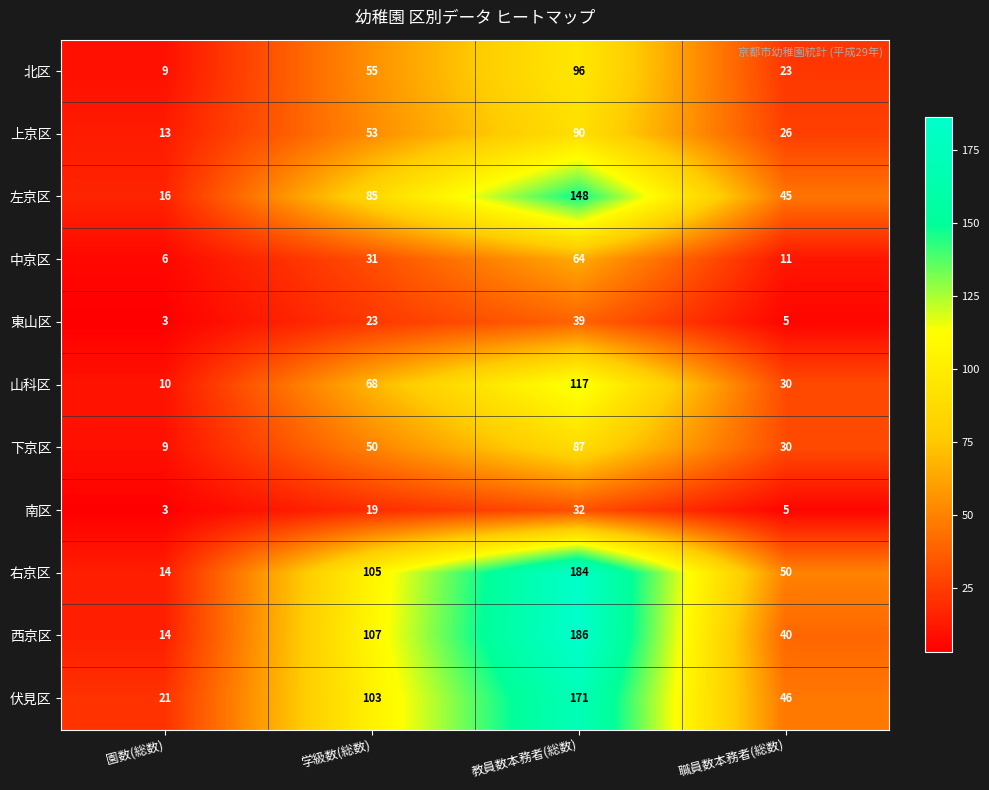

Is the value of 下京区 at 教員数本務者(総数) greater than the value of 山科区 at 教員数本務者(総数)?

No